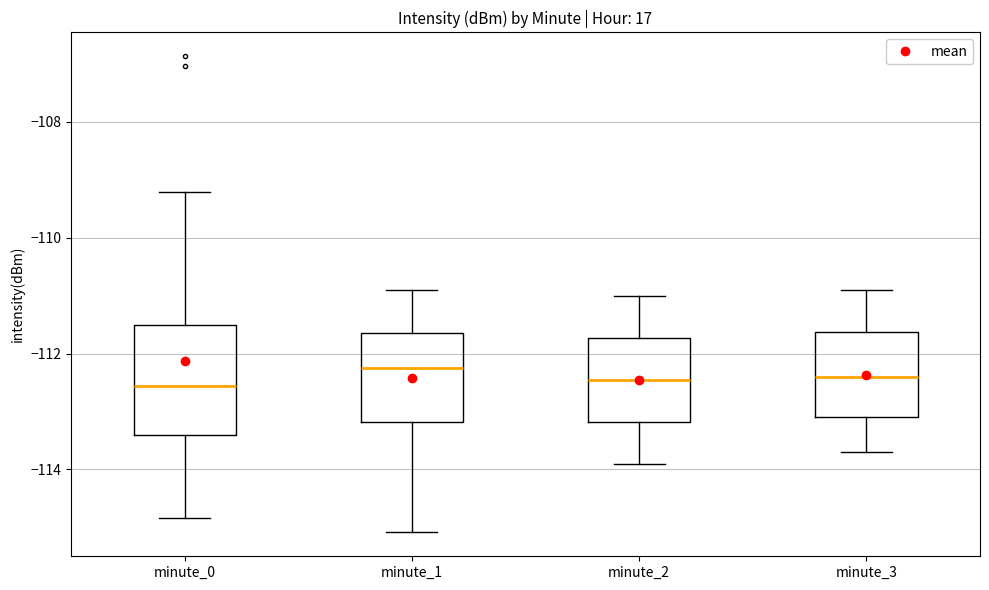

Comparing the boxes themselves (not the whiskers), which one is the tallest?

minute_0